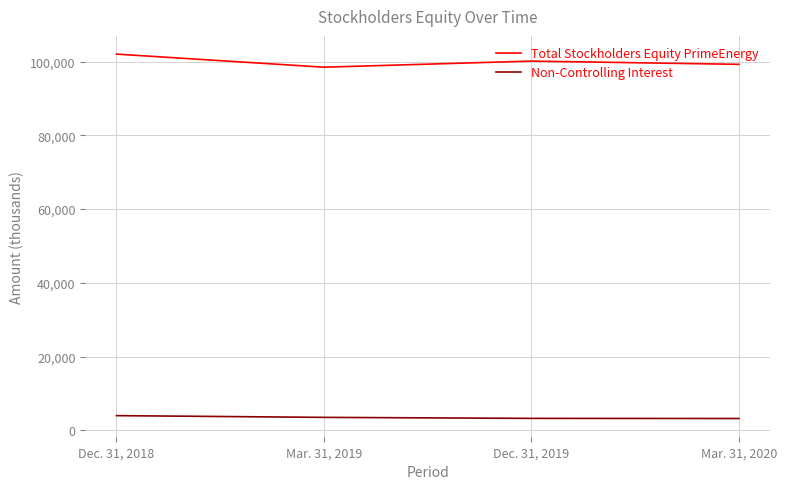

Which series has the largest total across all categories?

Total Stockholders Equity PrimeEnergy